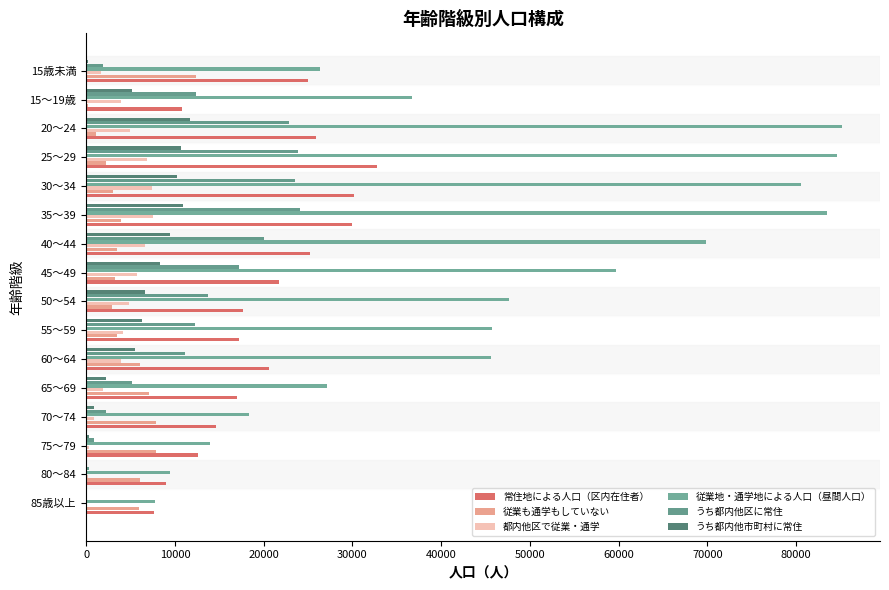

What are all the series names shown in the legend?

常住地による人口（区内在住者）, 従業も通学もしていない, 都内他区で従業・通学, 従業地・通学地による人口（昼間人口）, うち都内他区に常住, うち都内他市町村に常住